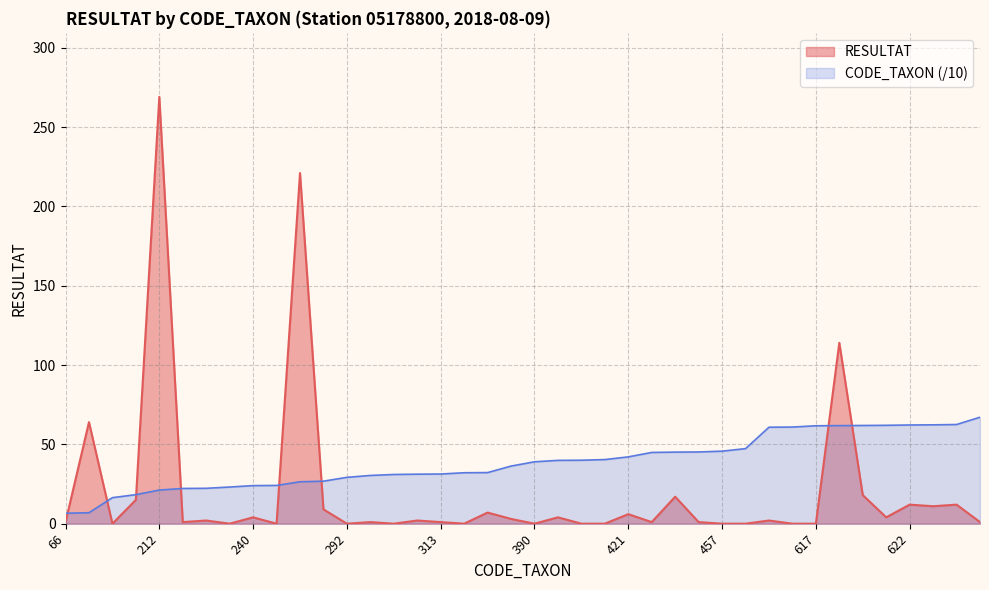

At which label is CODE_TAXON closest to 36?

363